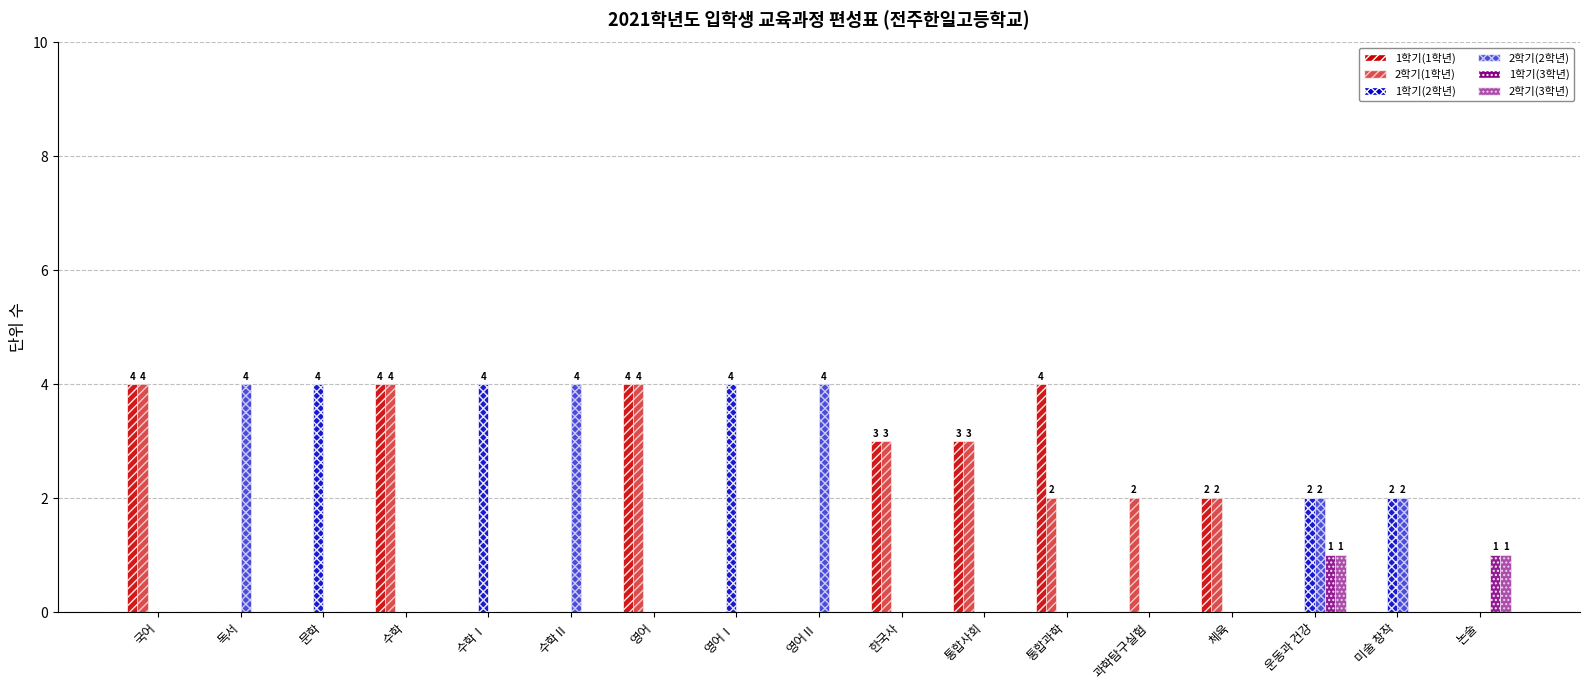

Where is 1학기(2학년) nearest to the value 2?

운동과 건강